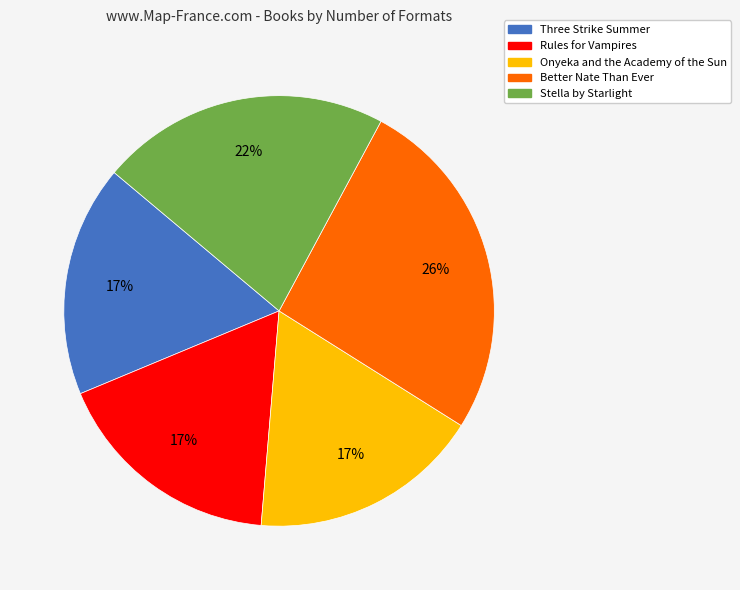

Approximately how many times larger is the value at Three Strike Summer compared to Onyeka and the Academy of the Sun?

1.0